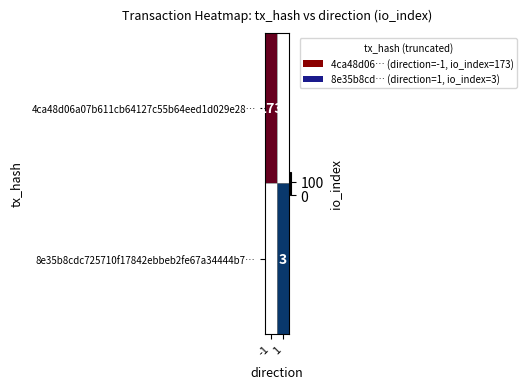

Which label corresponds to the largest value in the chart?

-1